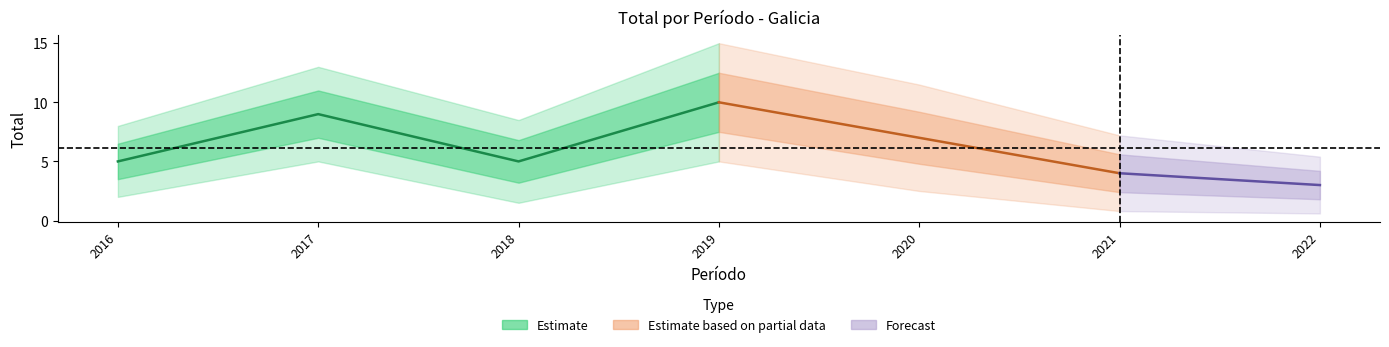

What is the sum of all values?

43